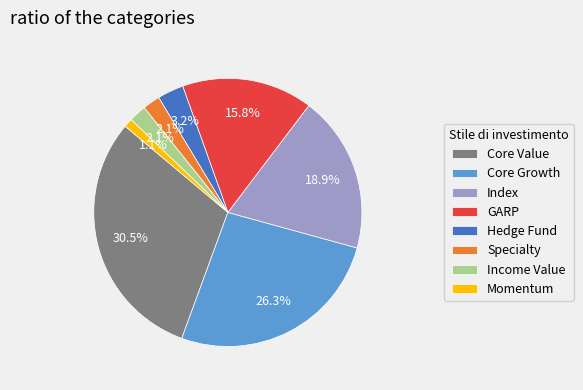

How many segments does this pie chart have?

8